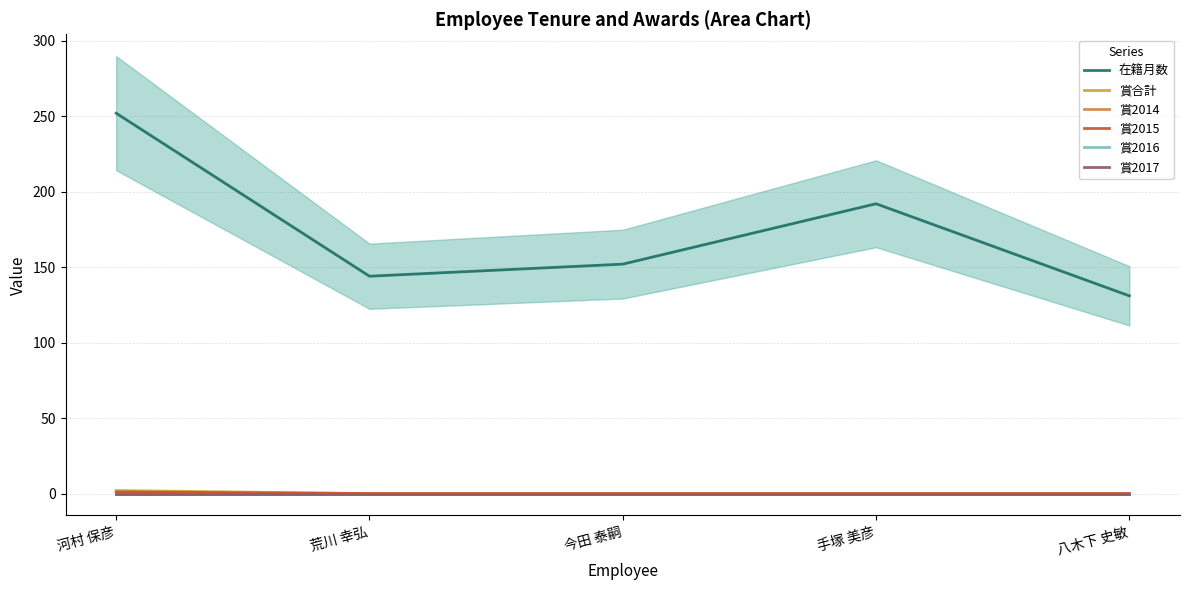

Rank the categories by 賞2015 value from lowest to highest.

荒川 幸弘, 今田 泰嗣, 手塚 美彦, 八木下 史敏, 河村 保彦